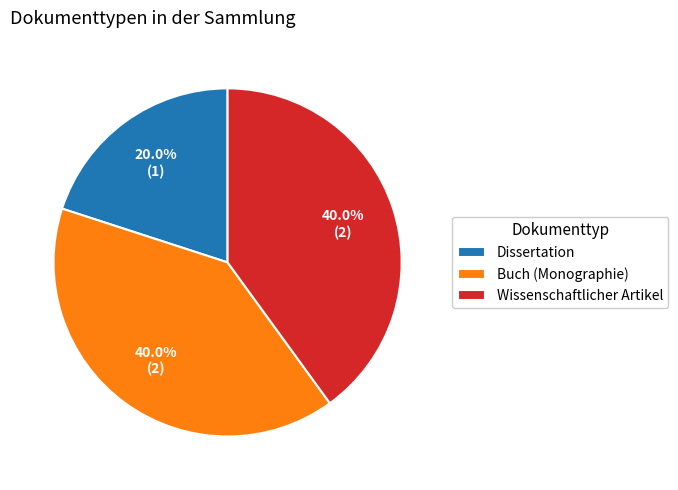

Which slice is the smallest?

Dissertation